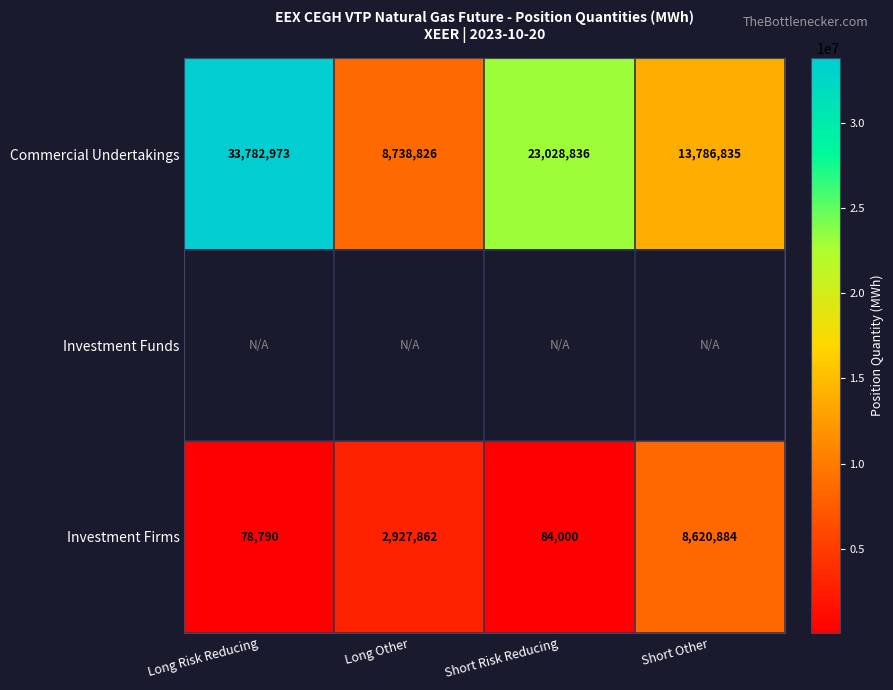

What is the difference between the maximum and minimum values in the Investment Firms series?

8542094